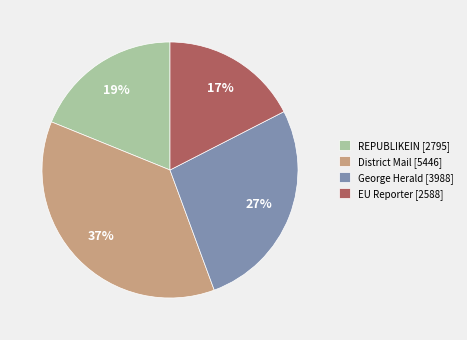

Combined, do REPUBLIKEIN [2795] and George Herald [3988] account for over 50%?

No